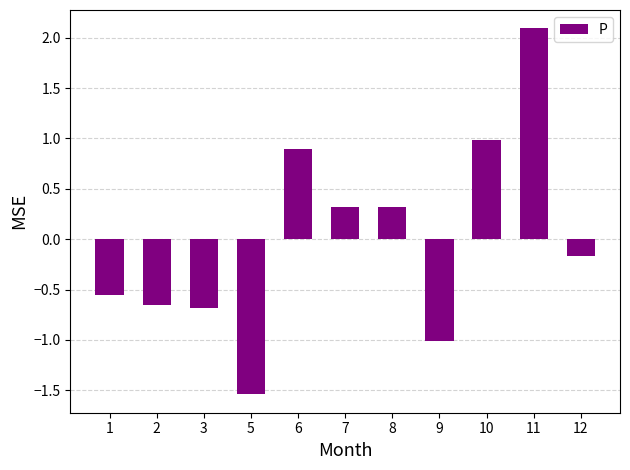

Which label corresponds to the largest value in the chart?

11